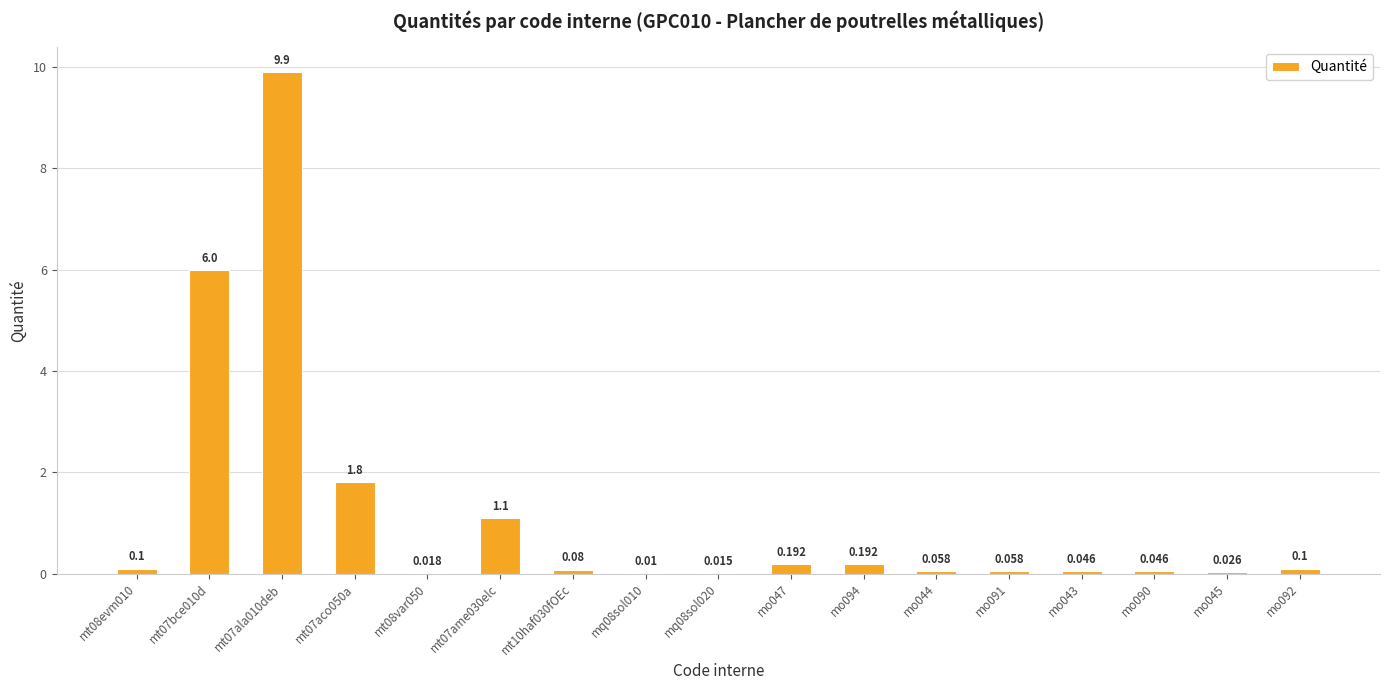

Does the chart contain stacked bars?

No